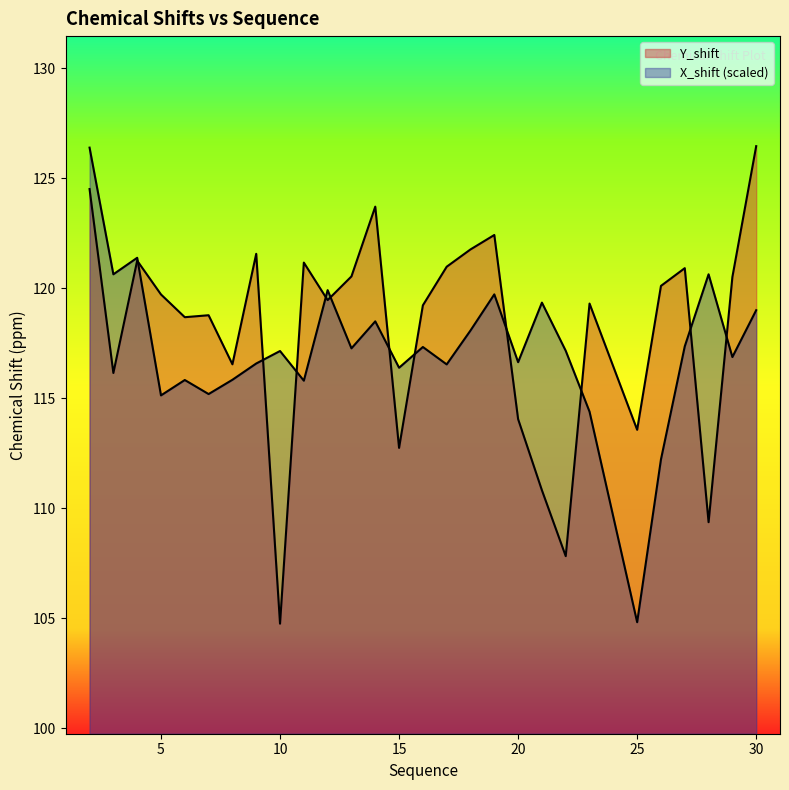

Does the chart display data point markers on the line(s)?

No